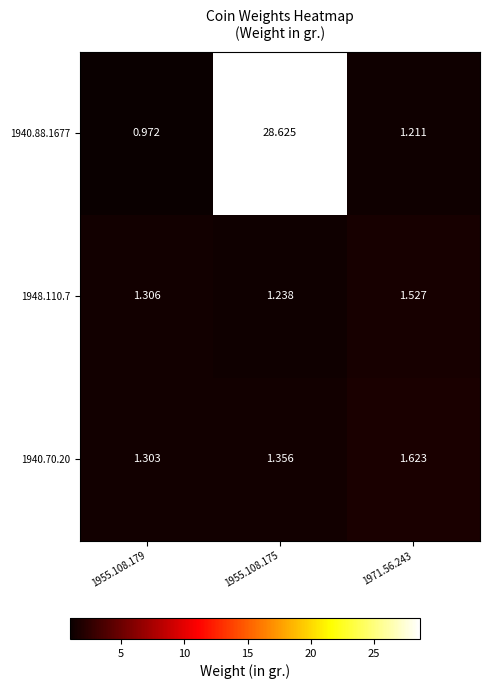

Is the value of 1940.70.20 at 1955.108.175 greater than the value of 1948.110.7 at 1971.56.243?

No